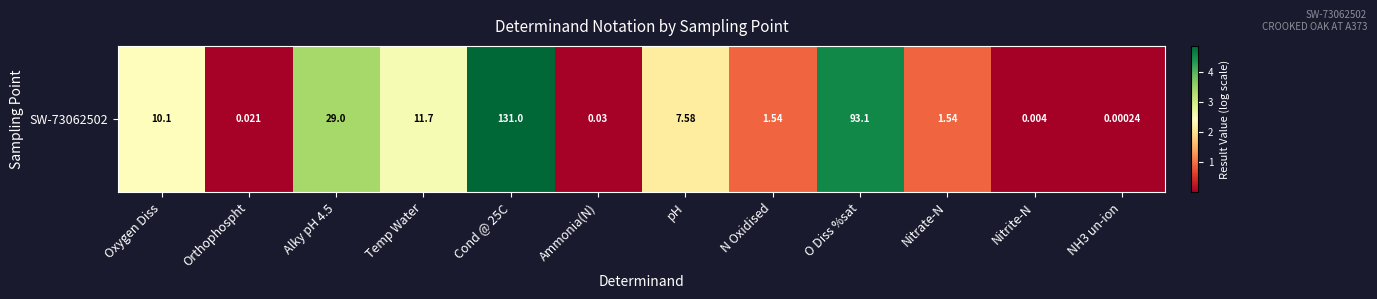

Which category has the highest value across all series?

Cond @ 25C